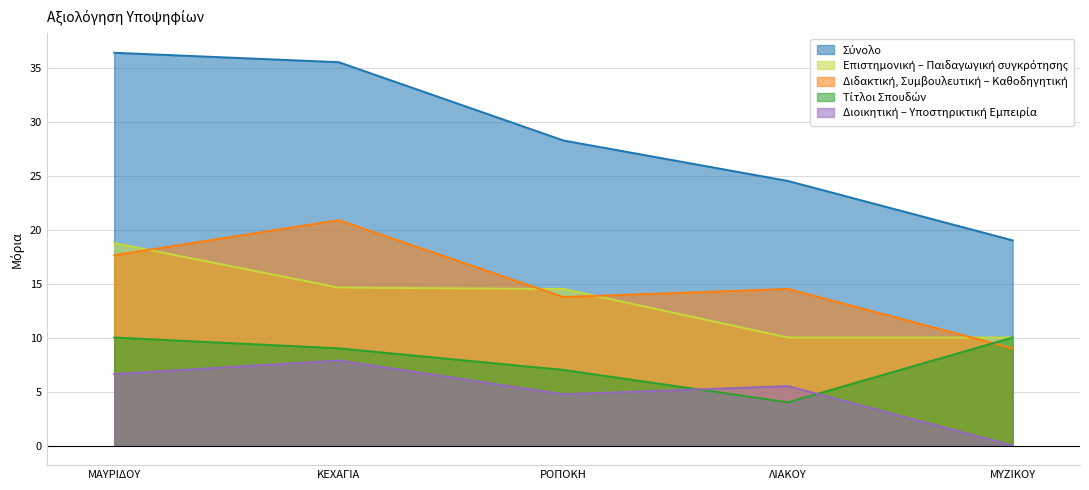

Reading left to right, transcribe all the data shown in this chart.

Σύνολο: 36.4	35.5	28.2	24.5	19.0
Επιστημονική – Παιδαγωγική συγκρότησης: 18.8	14.6	14.5	10.0	10.0
Διδακτική, Συμβουλευτική – Καθοδηγητική: 17.6	20.9	13.8	14.5	9.0
Τίτλοι Σπουδών: 10.0	9.0	7.0	4.0	10.0
Διοικητική – Υποστηρικτική Εμπειρία: 6.6	7.9	4.8	5.5	0.0